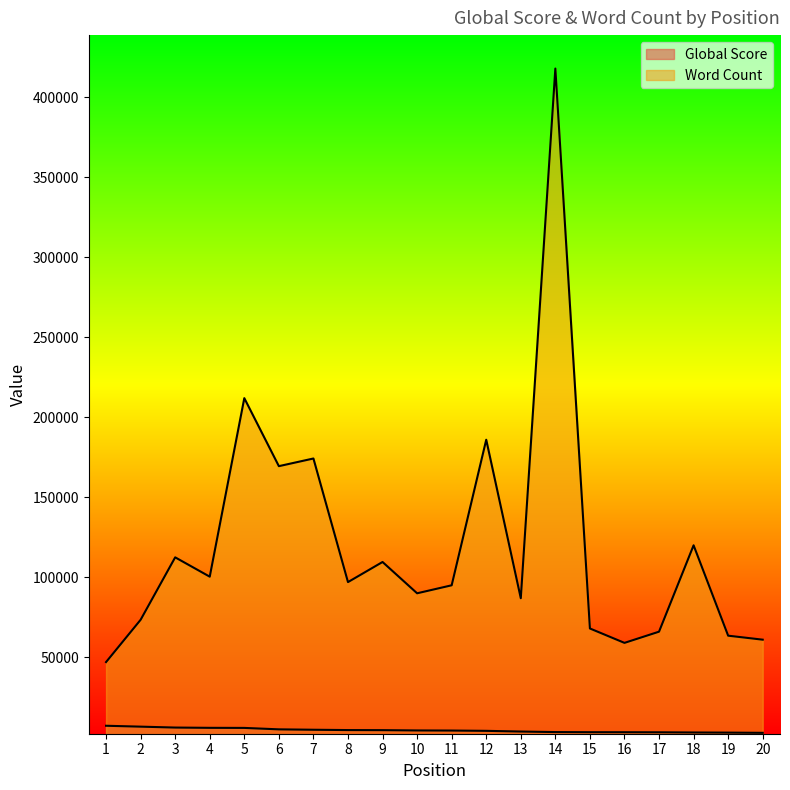

List the series in order of their peak value, lowest first.

Global Score, Word Count